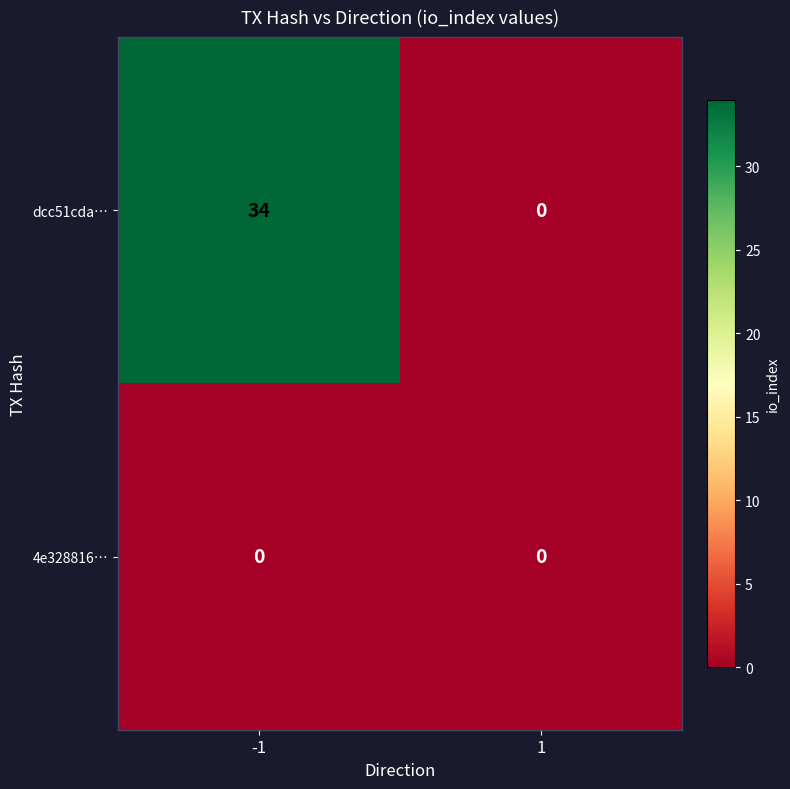

Which series has the widest spread of values?

dcc51cda…